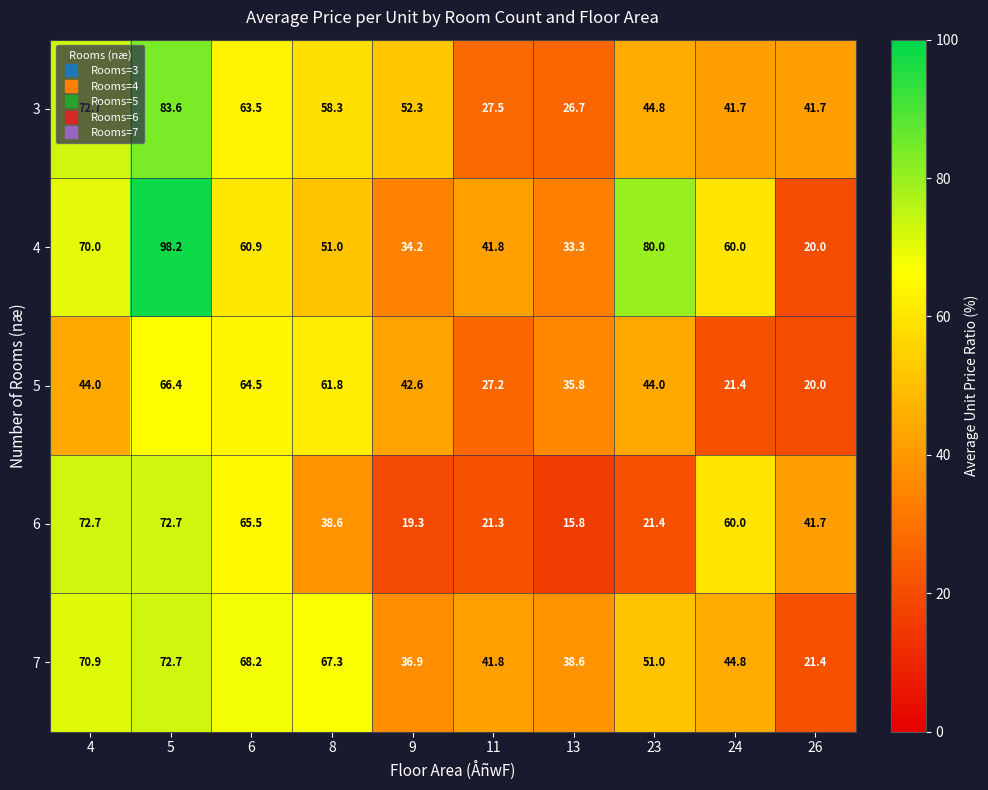

How many data points in 4 are less than 60?

5